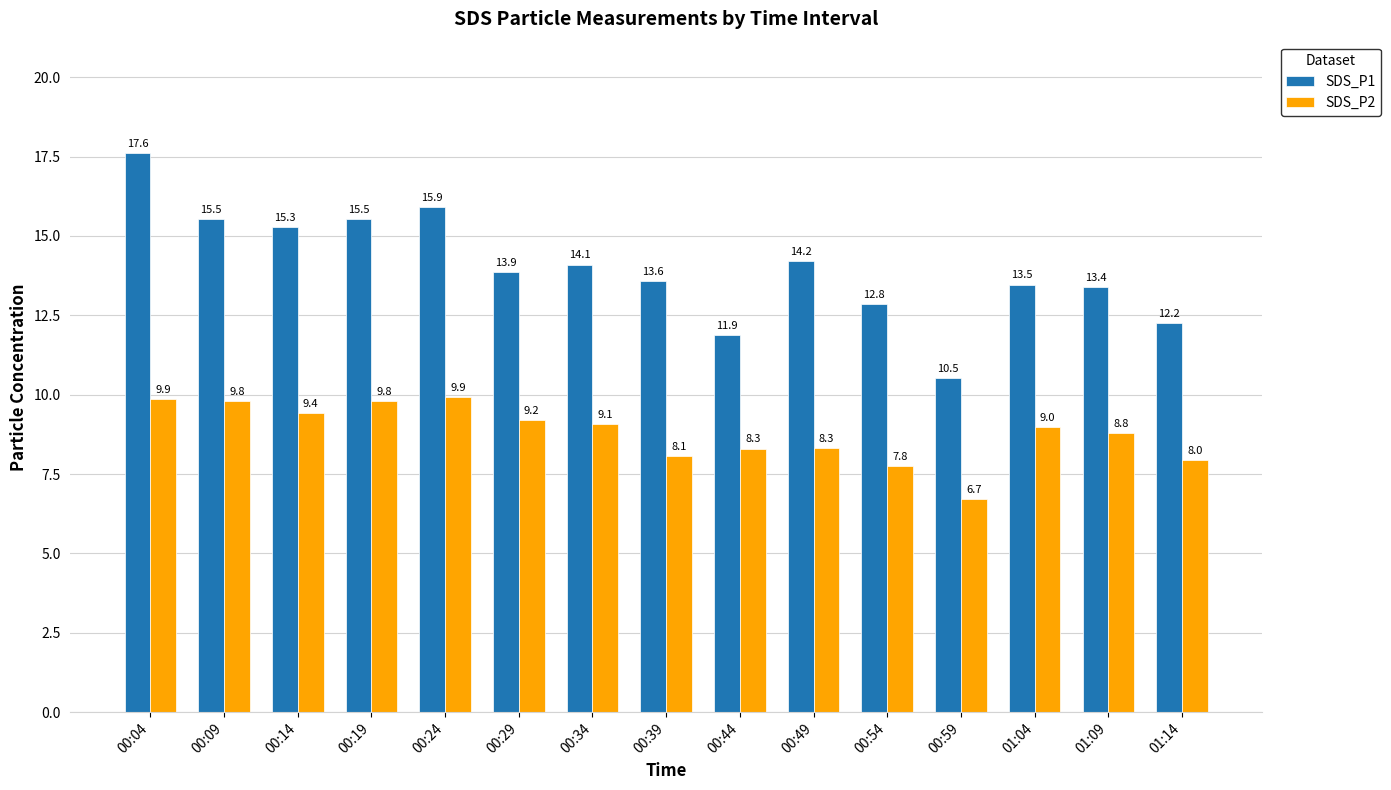

How many bars are there in each group?

2